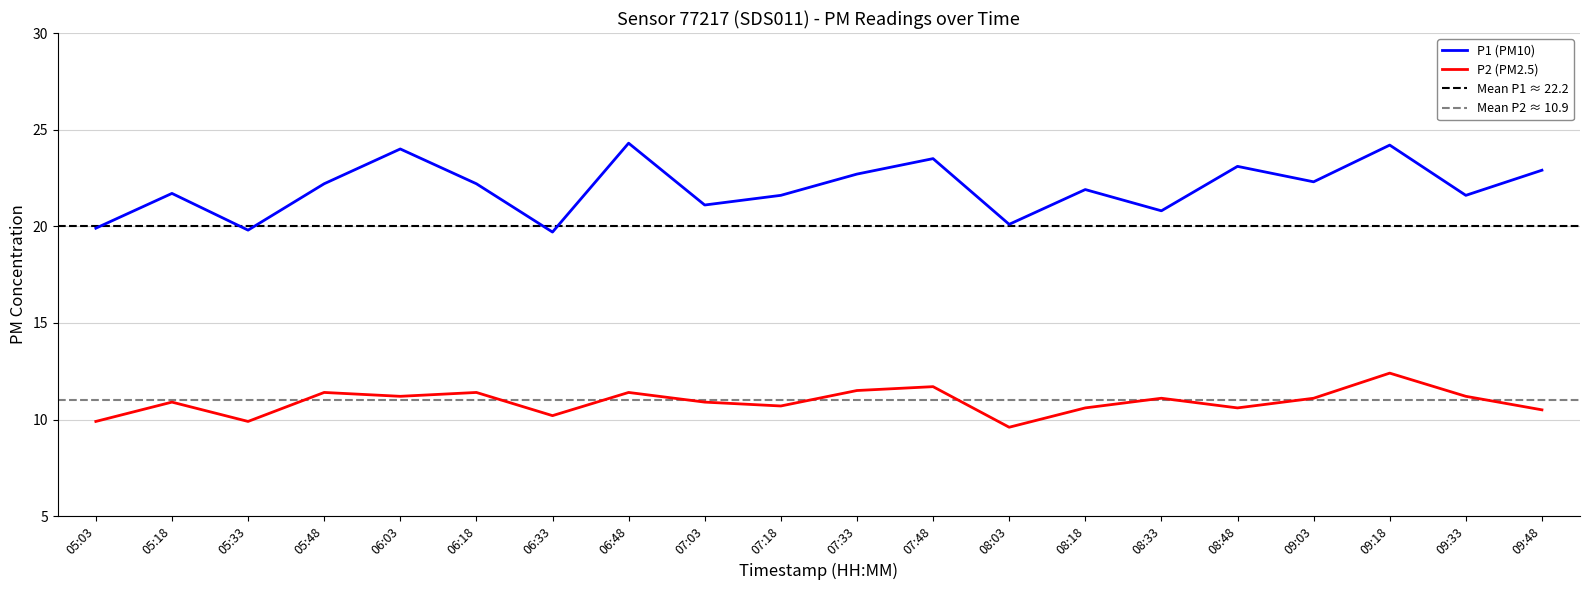

Count the number of data series in this chart.

2